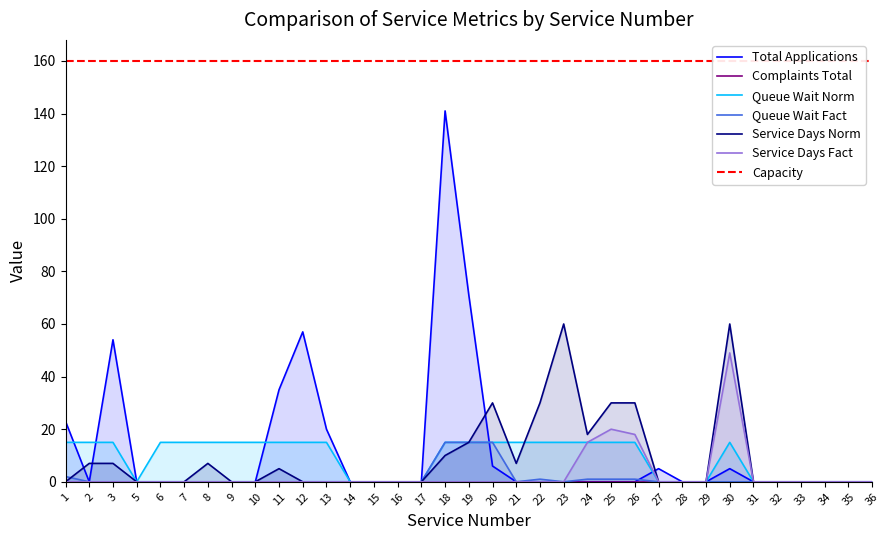

The value of Total Applications at 24 is 0. True or false?

True